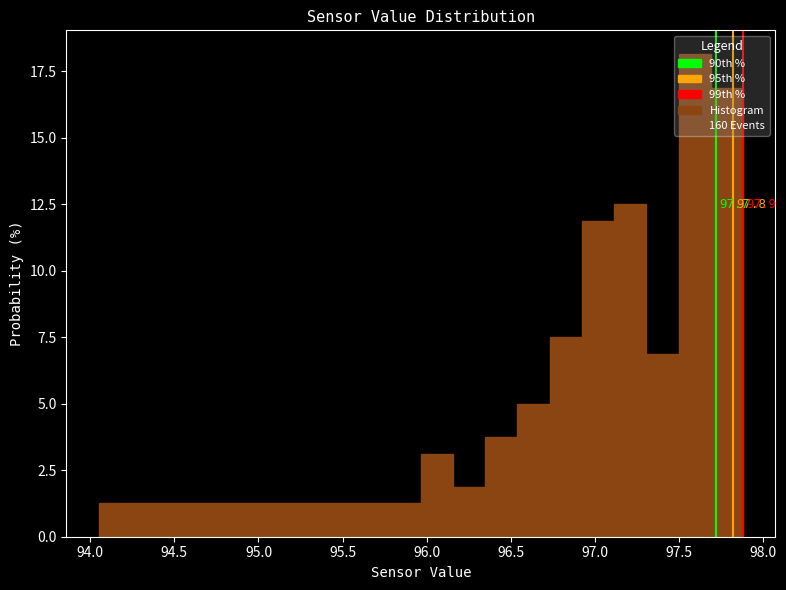

Around what value on the x-axis is the tallest bar? Give the approximate position of its centre, as read against the axis.

97.60